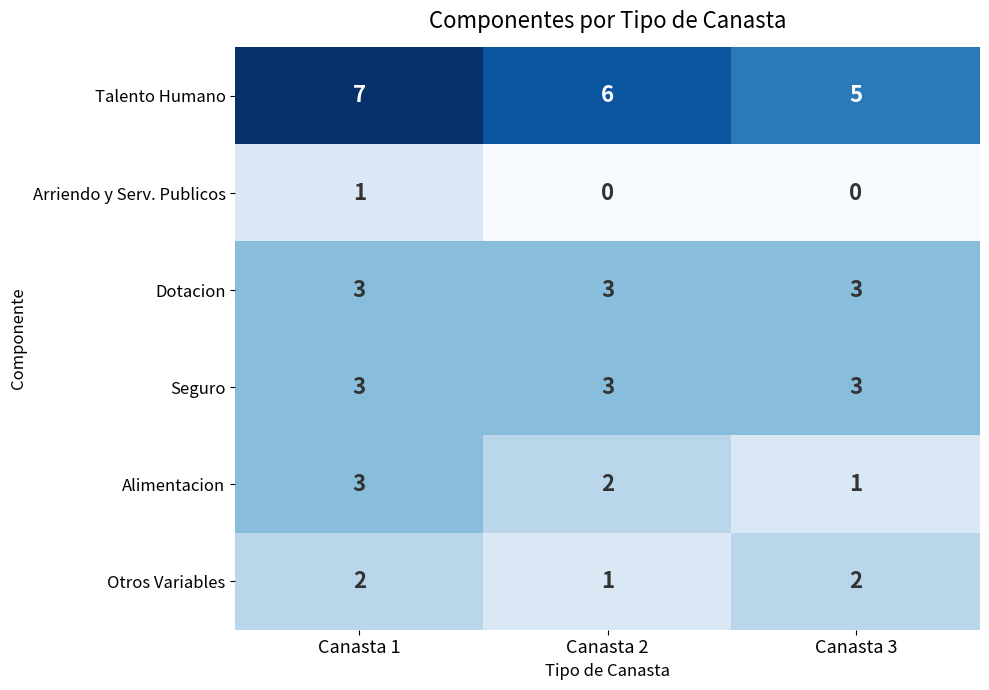

Is it true that Dotacion equals 3 at Canasta 1?

True